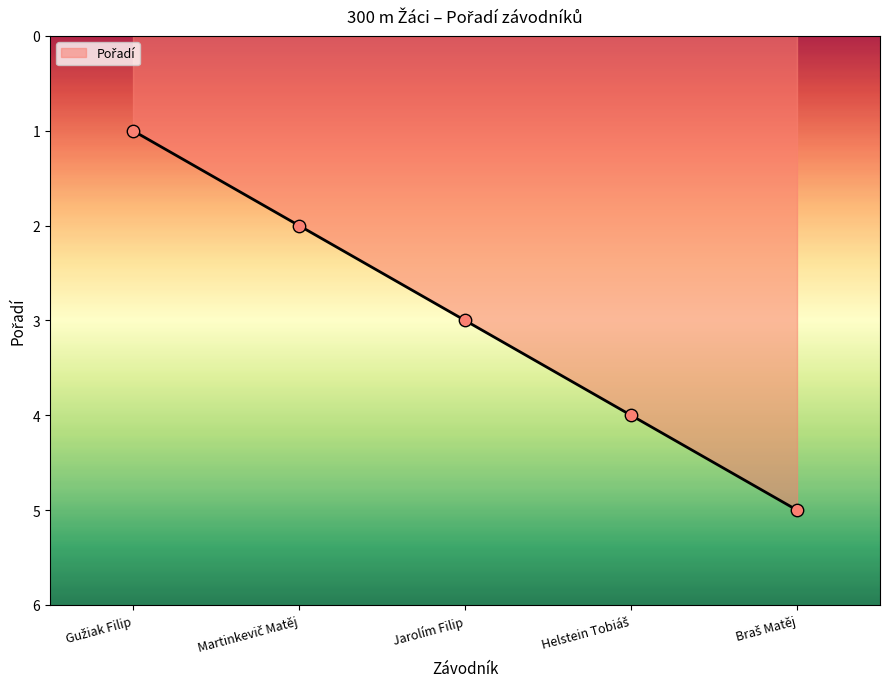

True or false: there are more than 1 points higher than both neighbors.

False